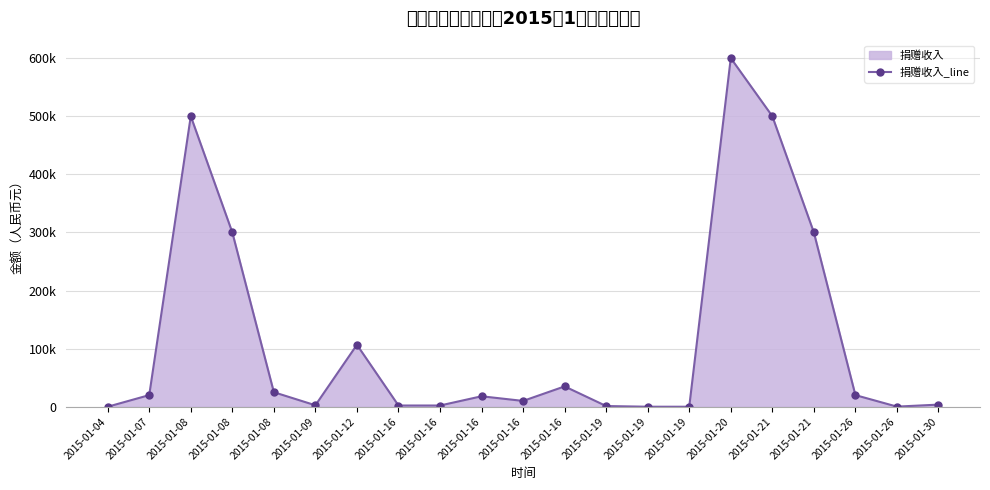

How many categories are shown in the chart?

21